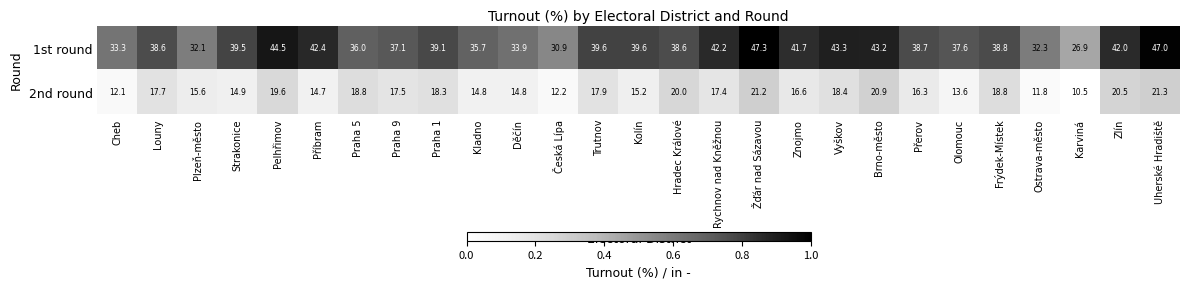

At how many categories does at least one series exceed 22?

27